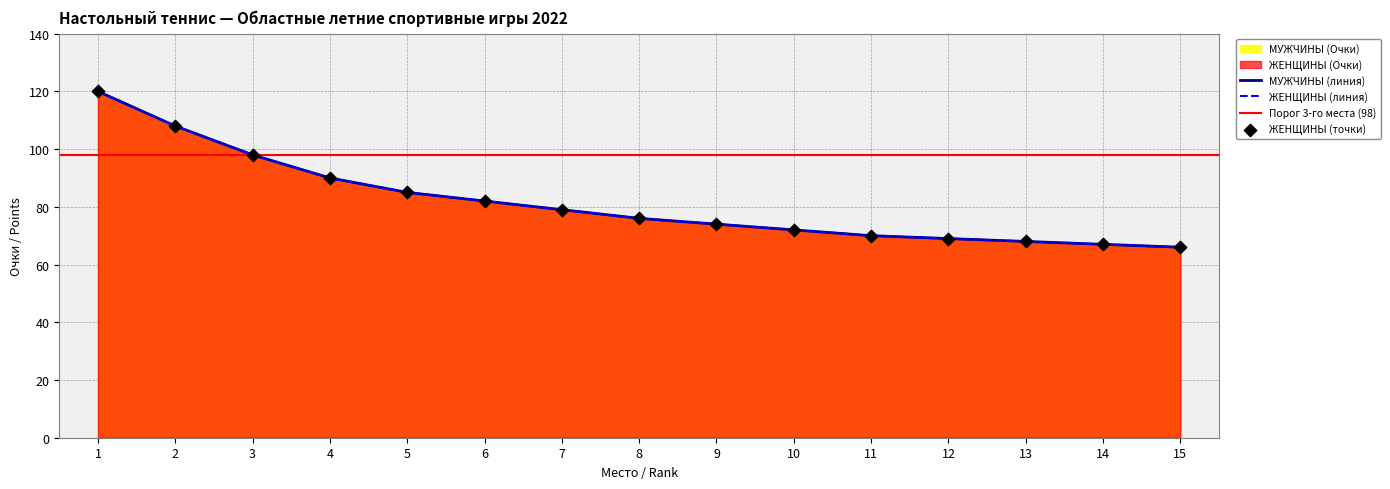

Which series has the largest total across all categories?

ЖЕНЩИНЫ (Очки)